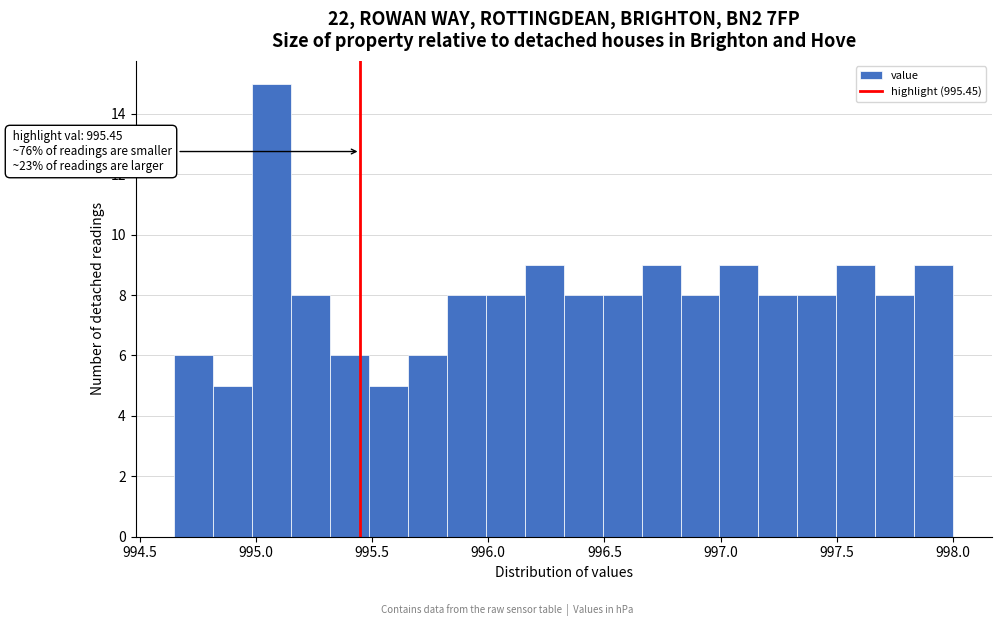

Read against the x-axis, roughly where is the centre of the tallest bar?

995.05